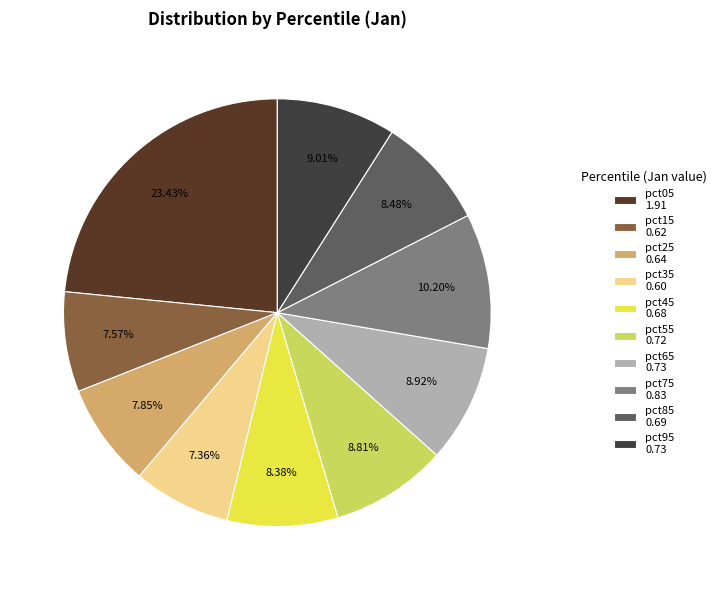

What percentage do pct85 and pct05 together represent?

31.9%